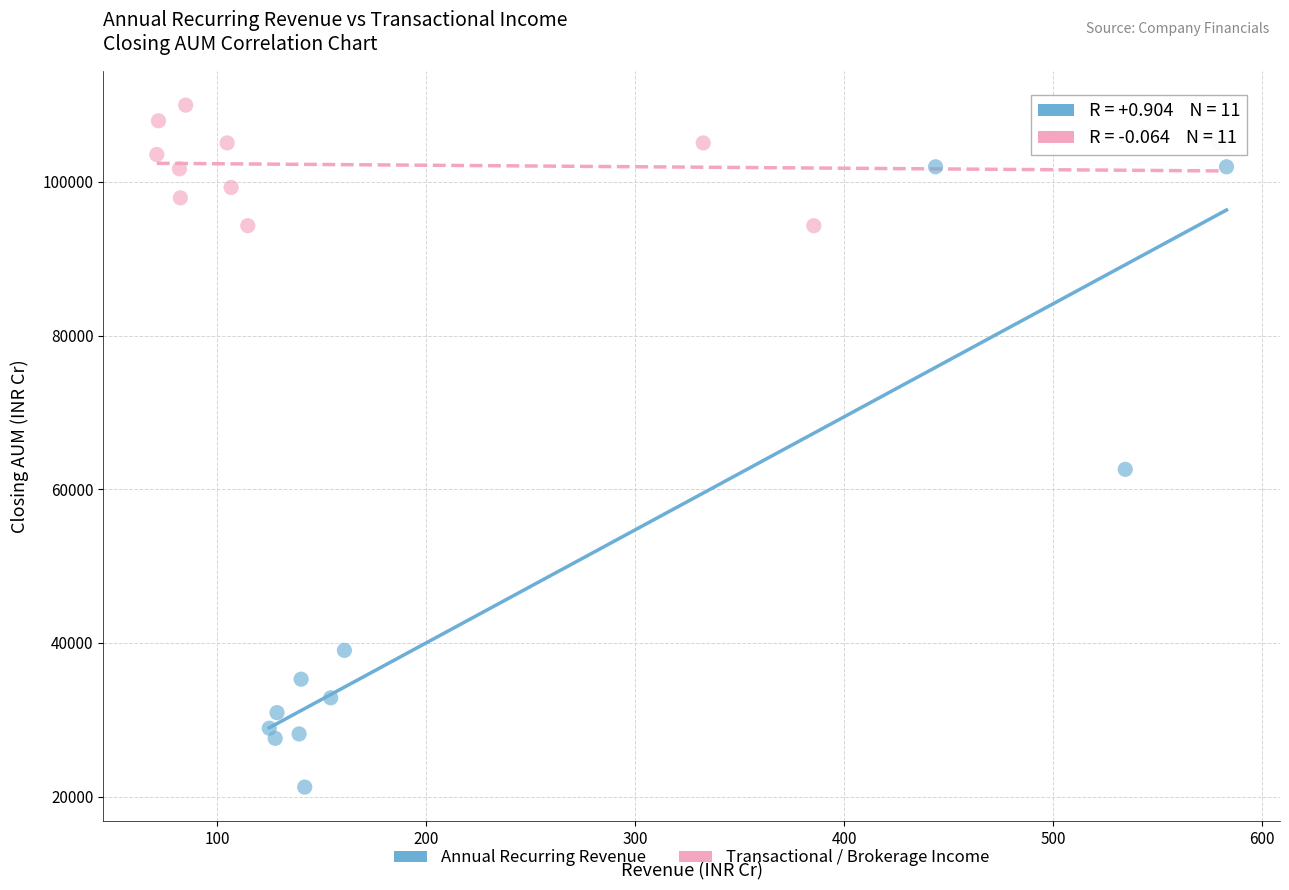

Which series reaches the maximum Y coordinate?

Transactional / Brokerage Income